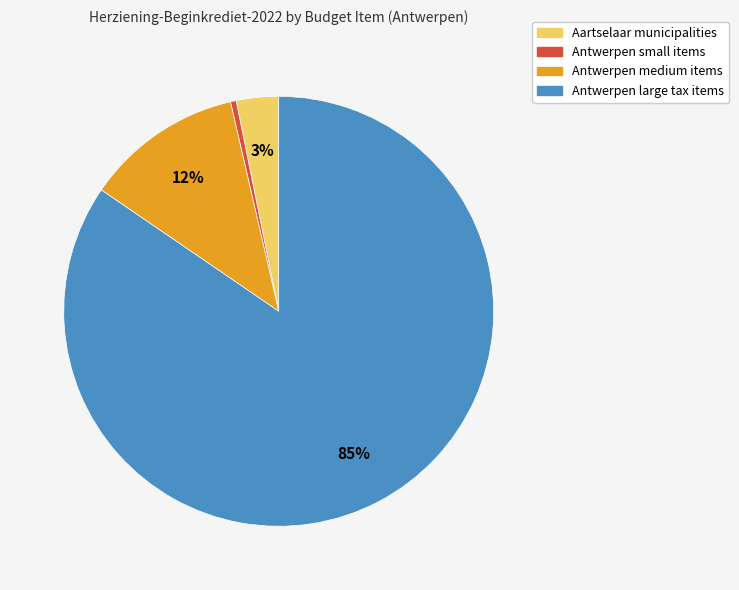

Does any single category account for the majority?

Yes